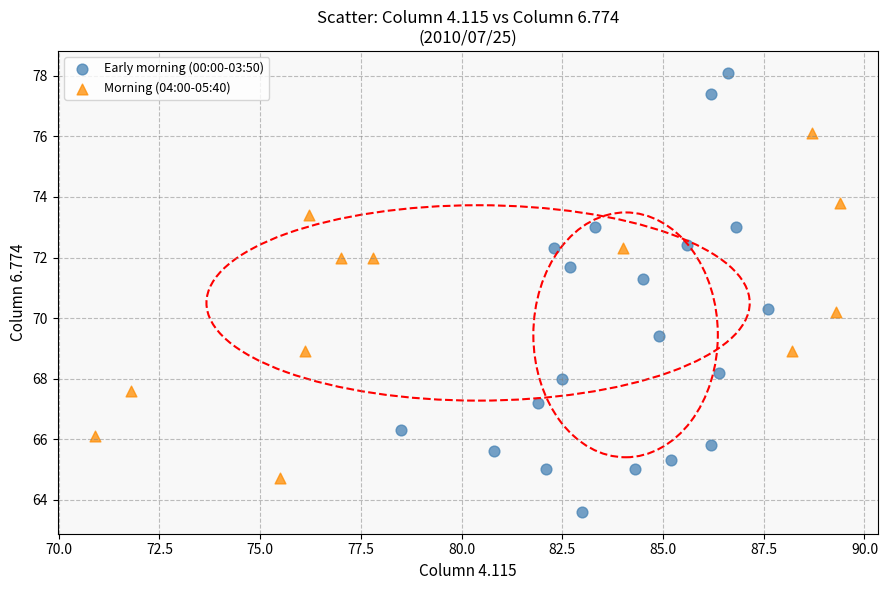

Which series contains the highest Y value?

Early morning (00:00-03:50)